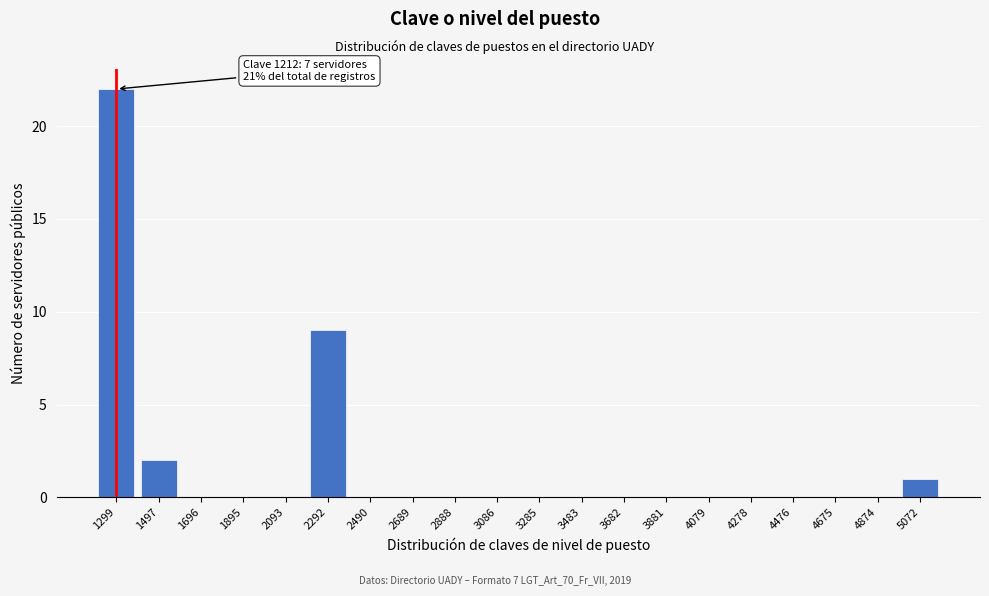

Reading right to left, extract all data points from this chart.

5072=1	4874=0	4675=0	4476=0	4278=0	4079=0	3881=0	3682=0	3483=0	3285=0	3086=0	2888=0	2689=0	2490=0	2292=9	2093=0	1895=0	1696=0	1497=2	1299=22